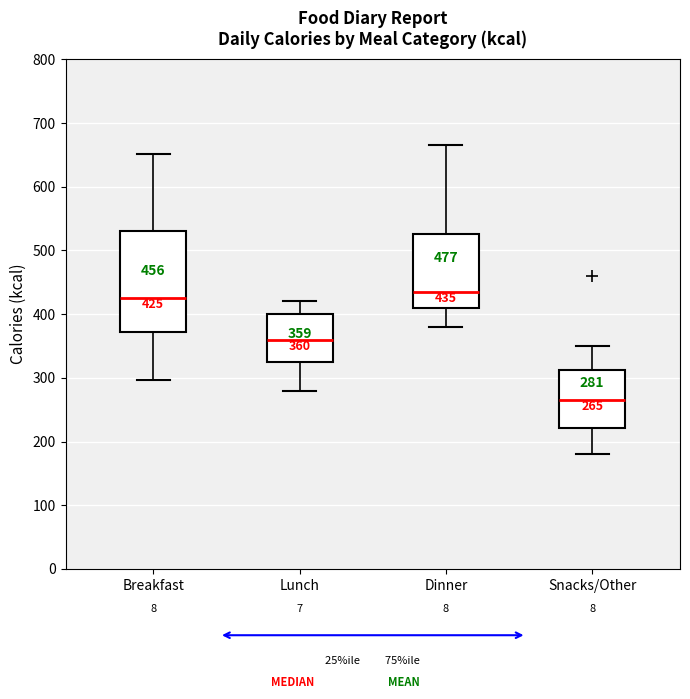

Which box is the tallest, from its lower edge to its upper edge?

Breakfast